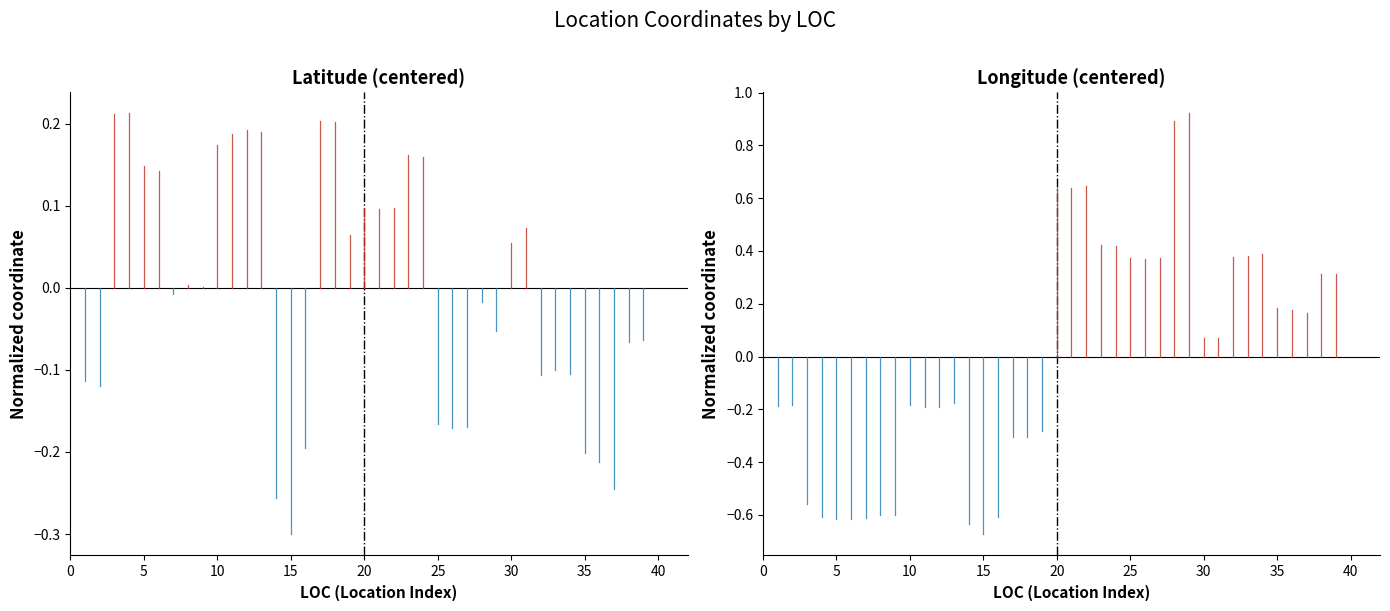

Between 5 and 0, which is larger?

5